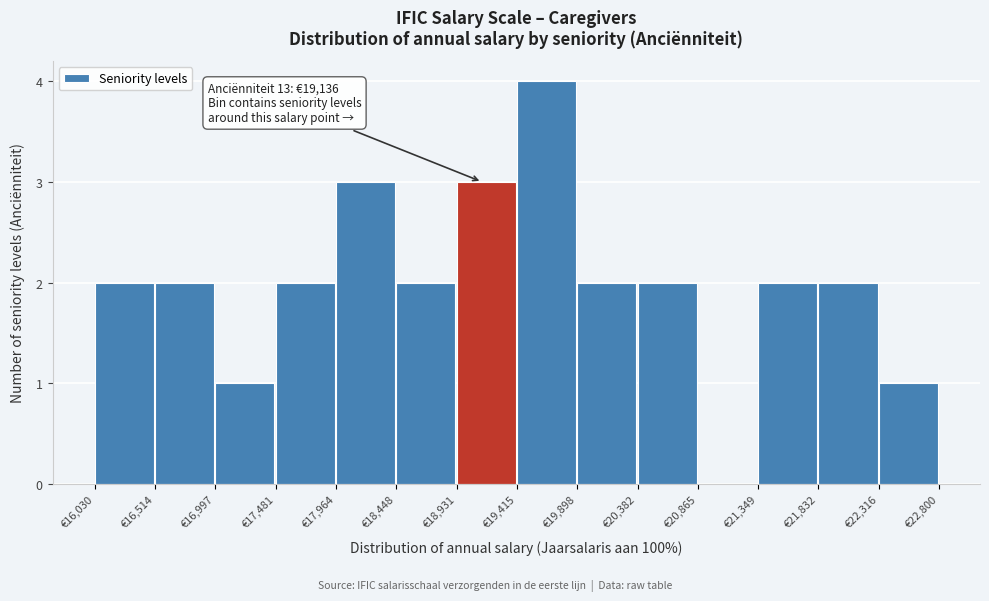

Over which range of the x-axis is the bar tallest?

19400 to 19900